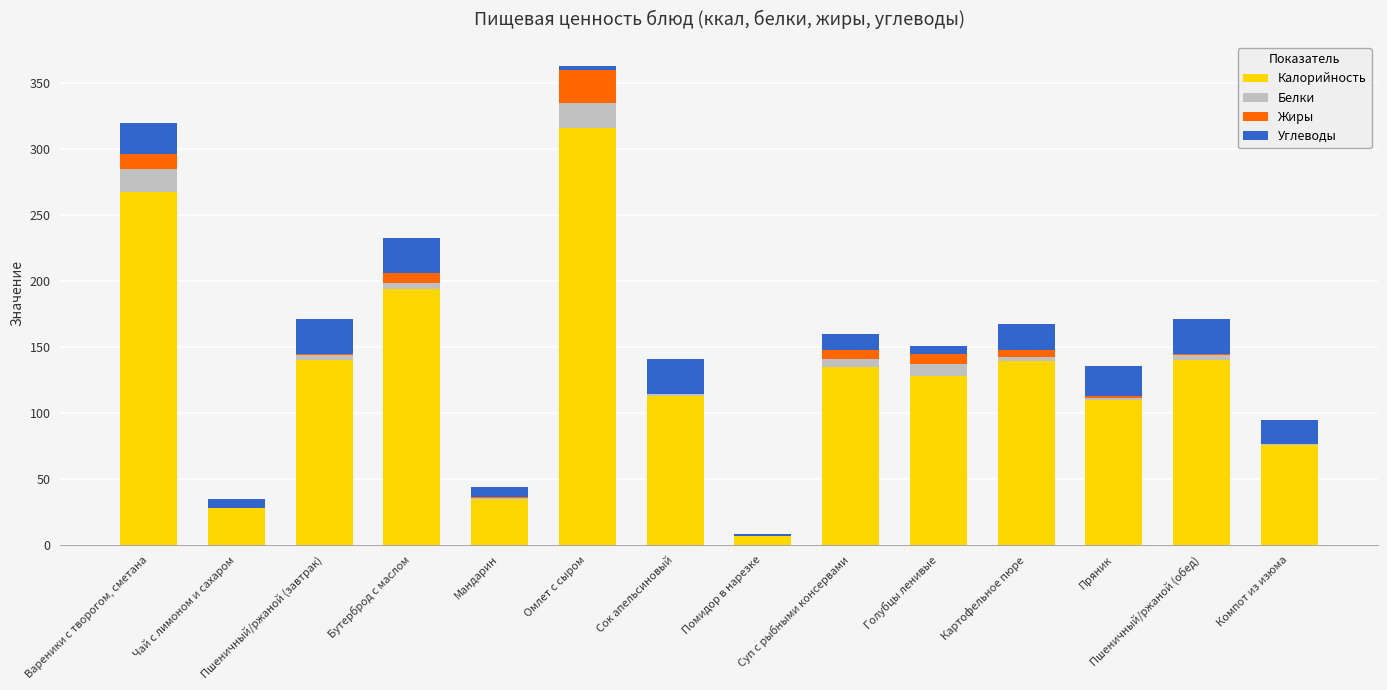

What is the highest value of the Калорийность series?

315.8